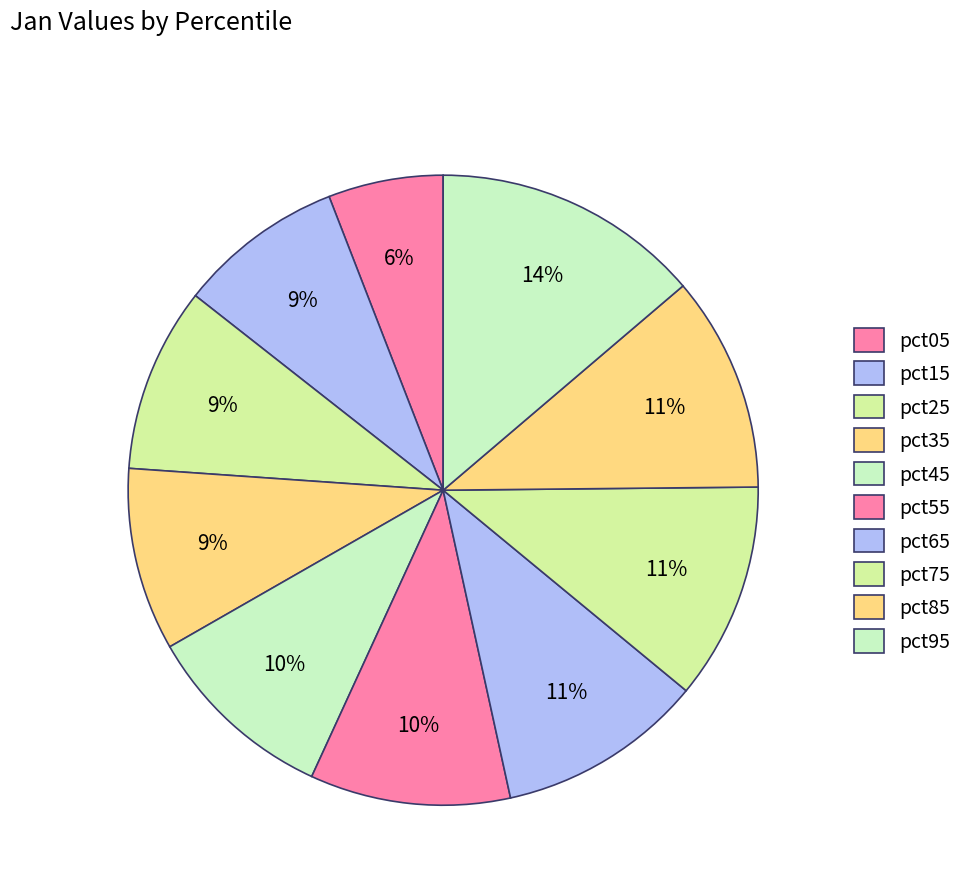

How many segments does this pie chart have?

10